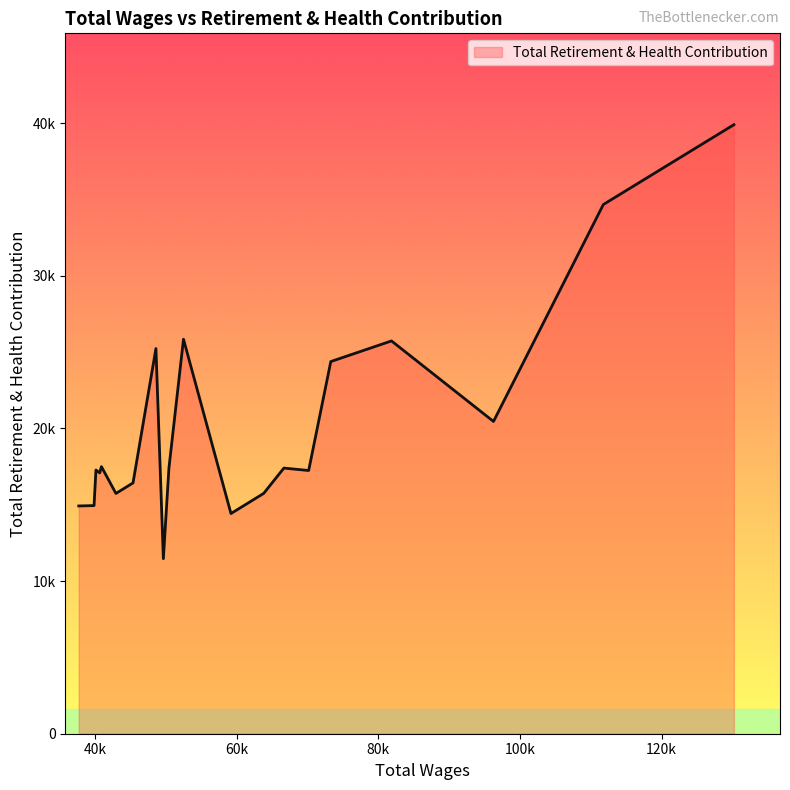

Does the chart display data point markers on the line(s)?

No